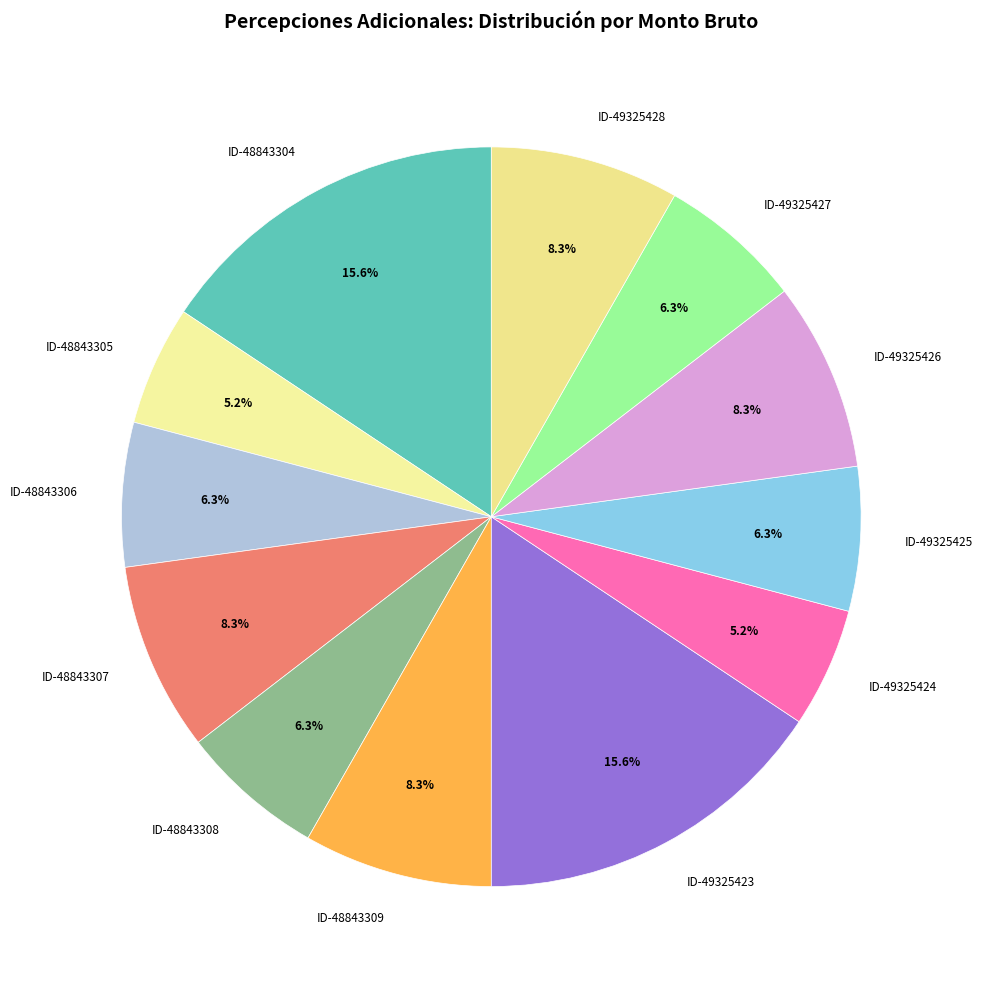

Between ID-48843304 and ID-49325428, which is larger?

ID-48843304